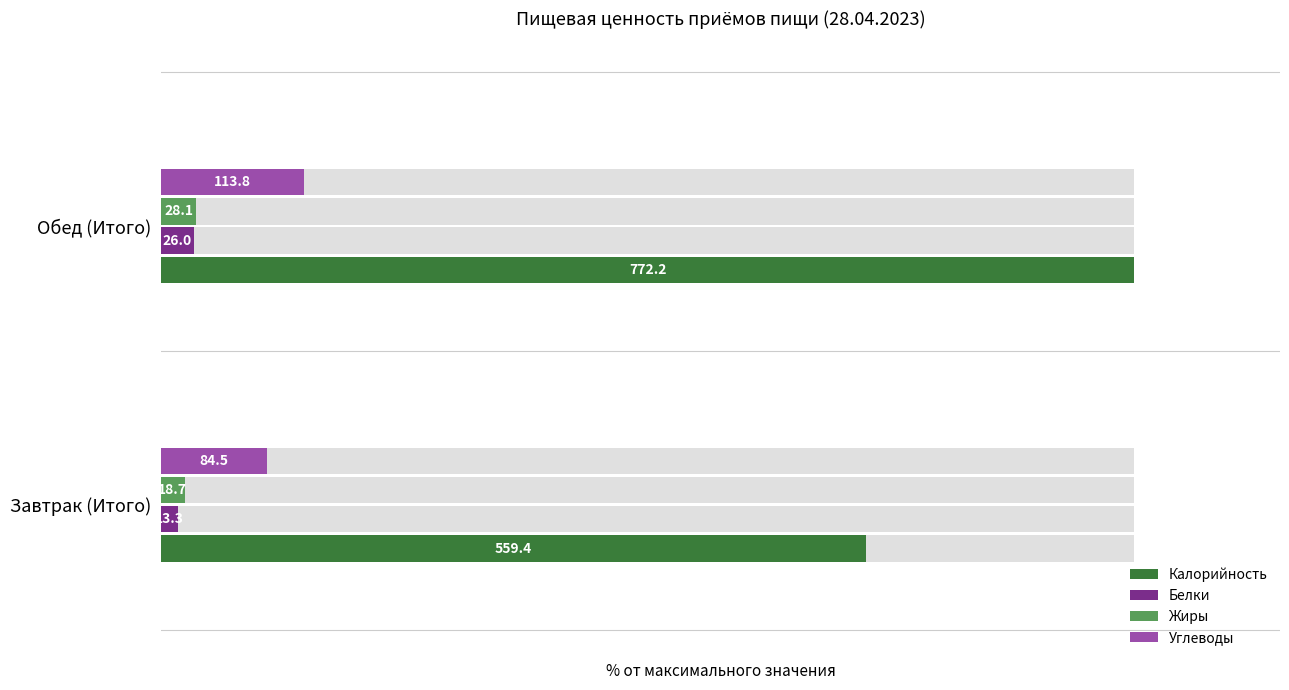

What is the spread (max minus min) of values at Обед (Итого)?

96.6